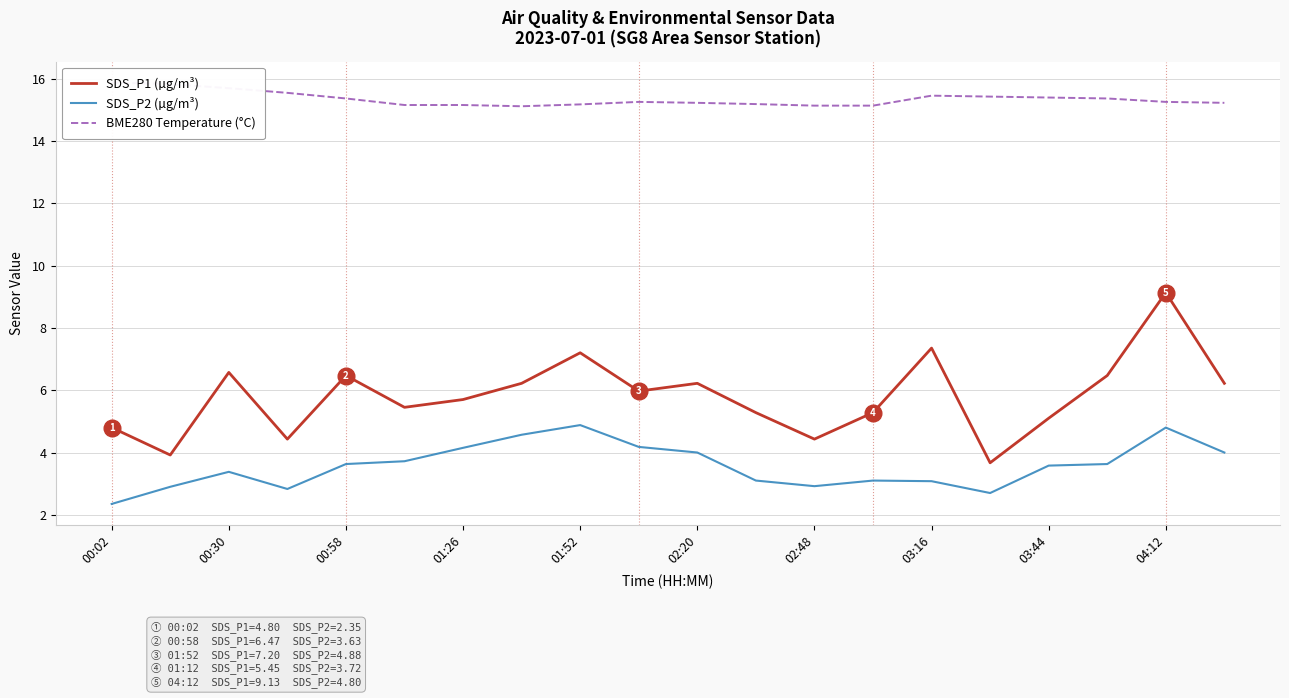

Which series has the largest total across all categories?

BME280 Temperature (°C)